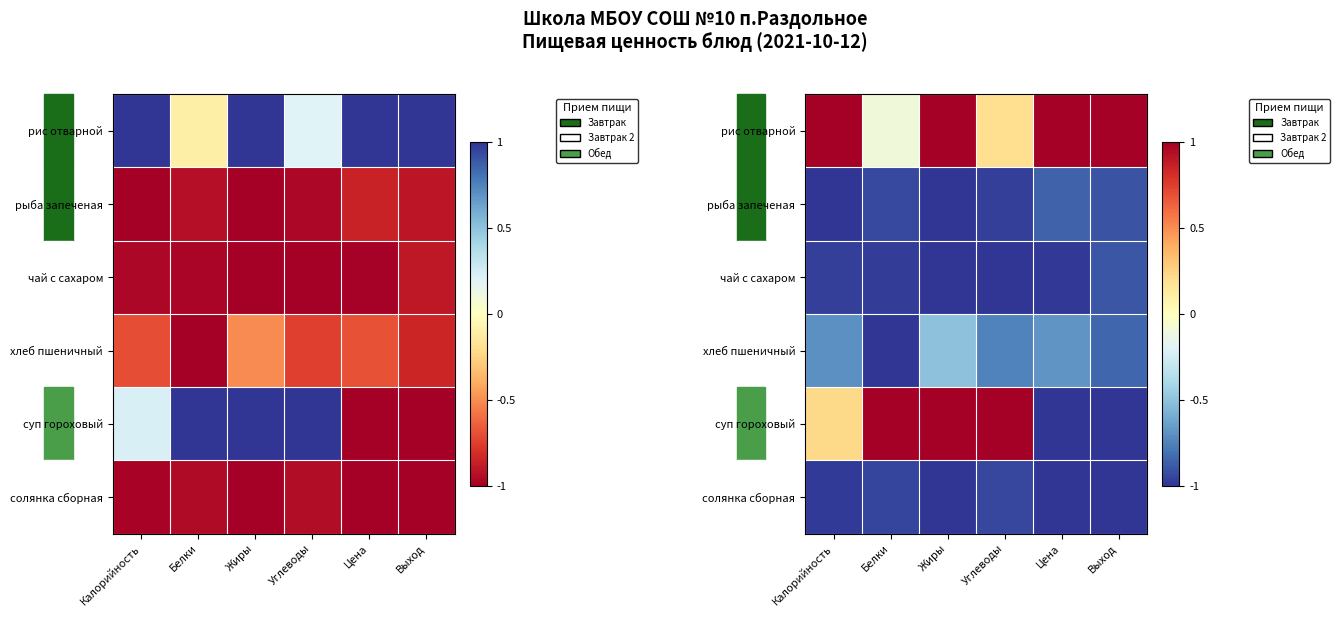

Where is рис отварной nearest to the value 0?

Белки